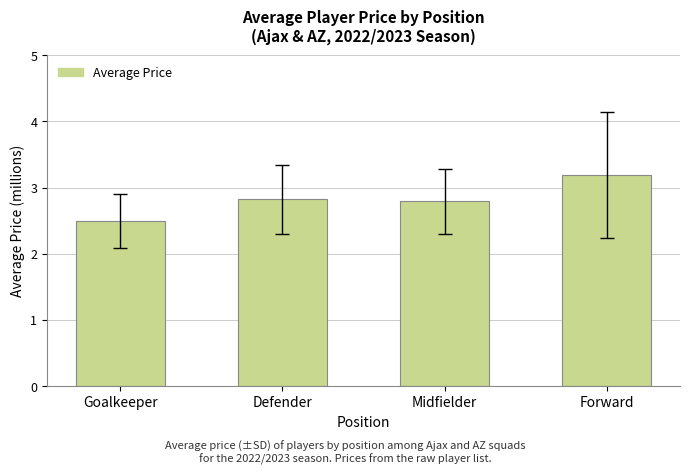

Reading right to left, list all the values displayed in this chart.

3.2	2.8	2.8	2.5